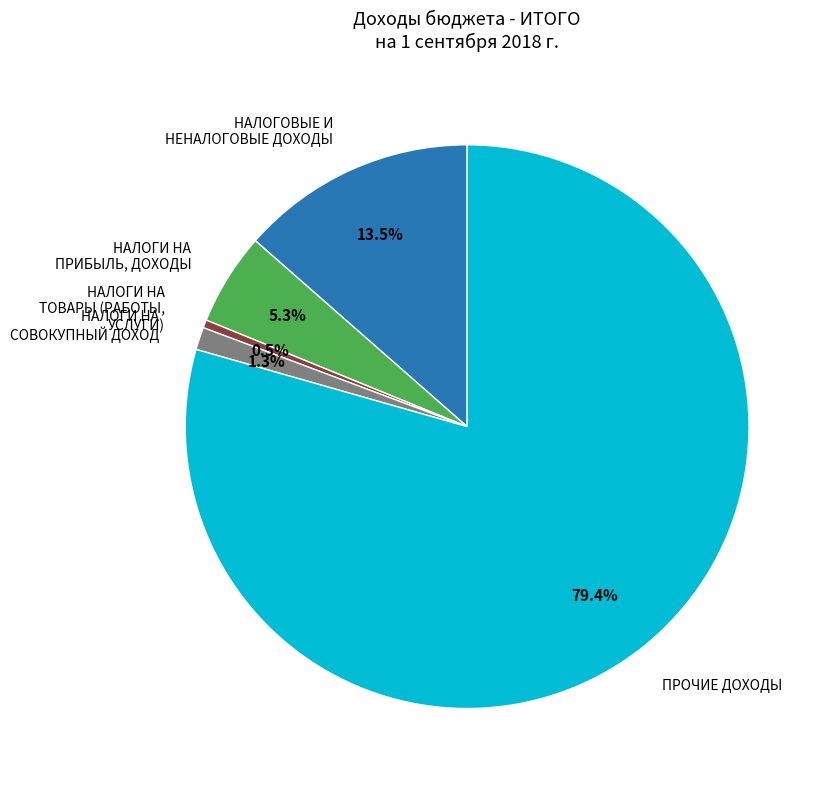

The НАЛОГИ НА ПРИБЫЛЬ, ДОХОДЫ slice represents 20% of the pie. True or false?

False